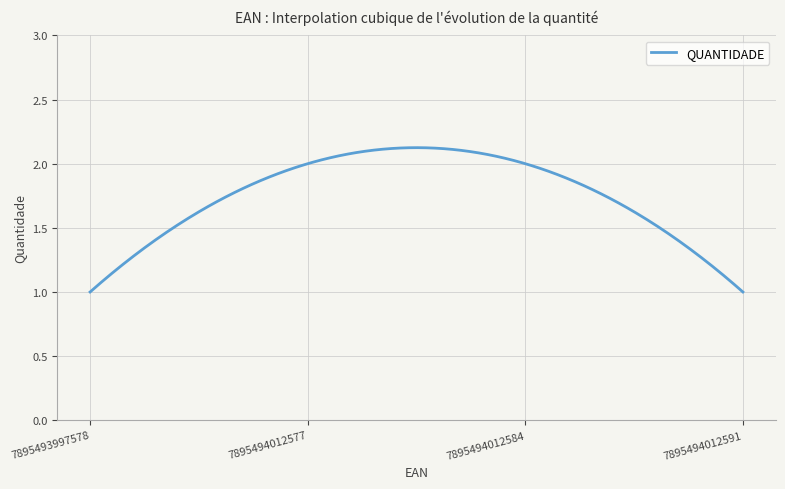

How many lines are shown in the chart?

1